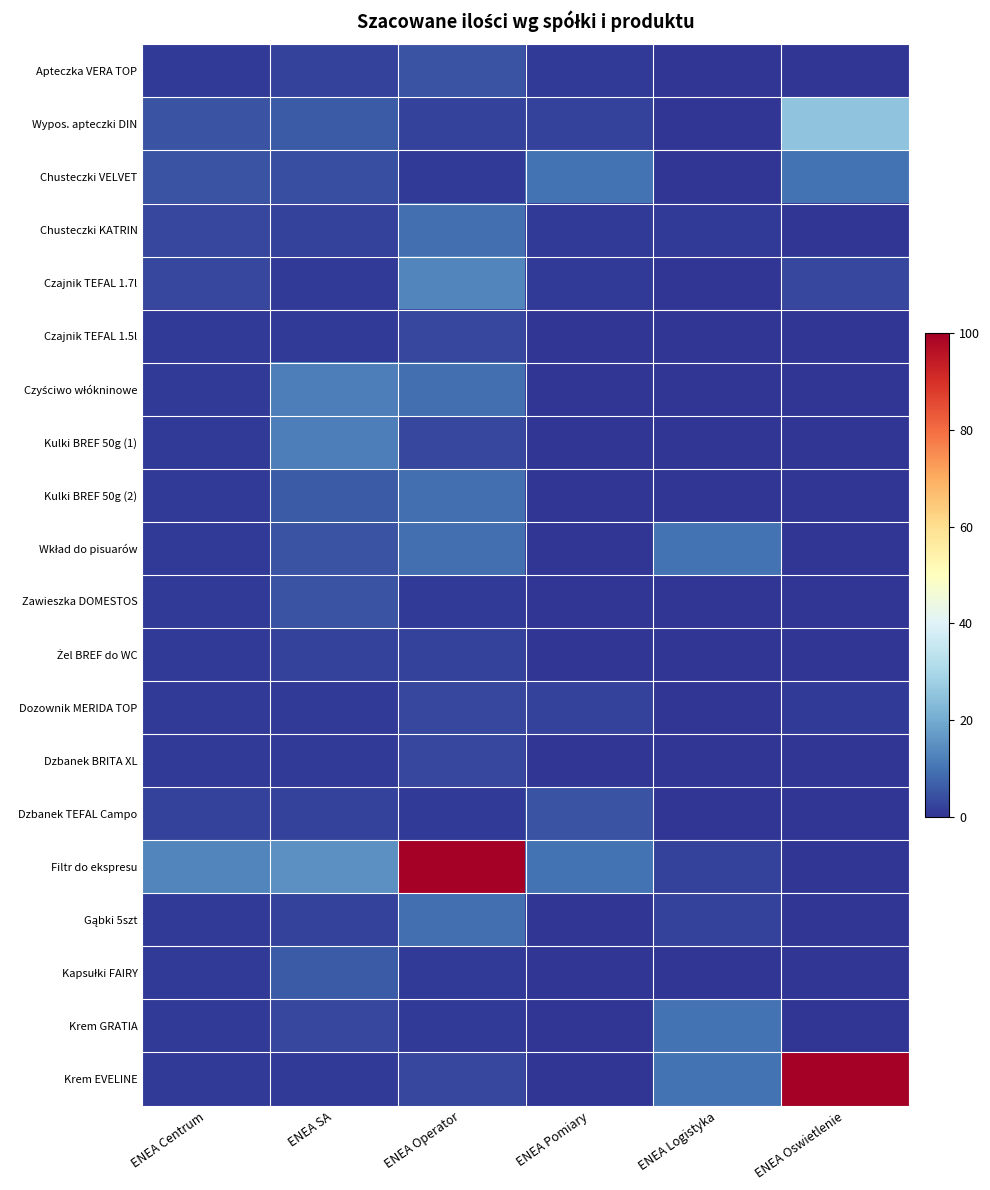

What is the total value across all series at ENEA Operator?

187